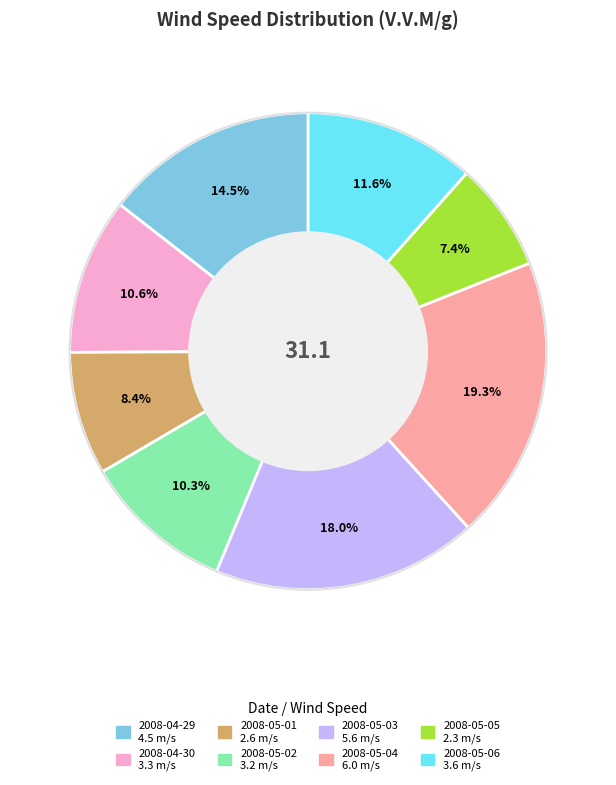

Is there any slice that represents more than half of the pie?

No